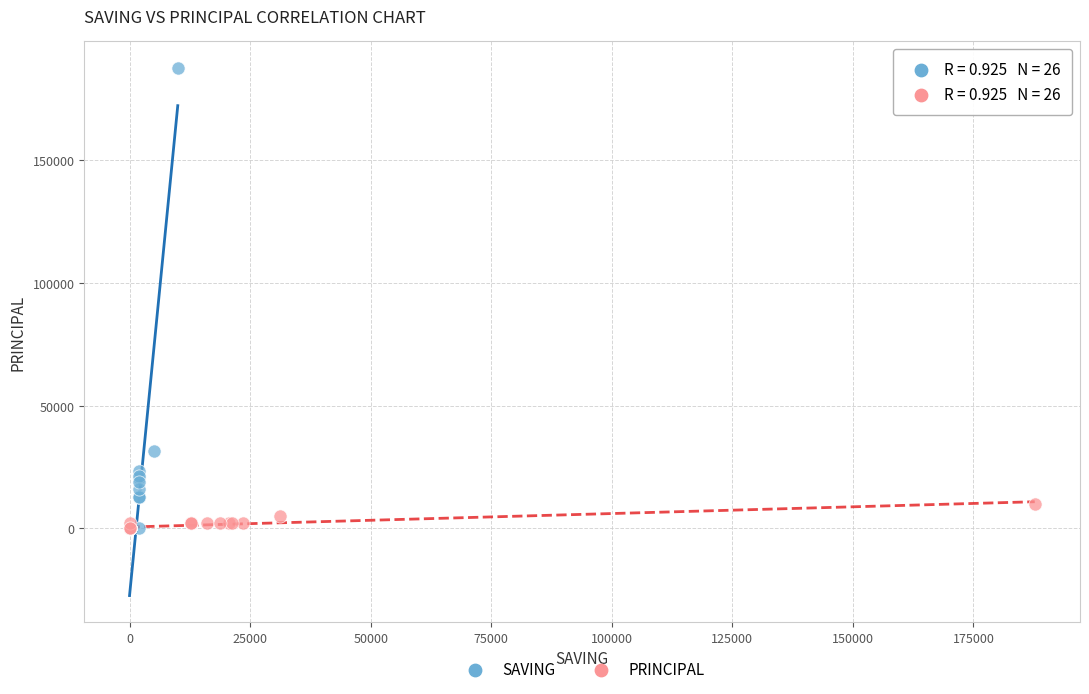

Which series contains the highest Y value?

SAVING